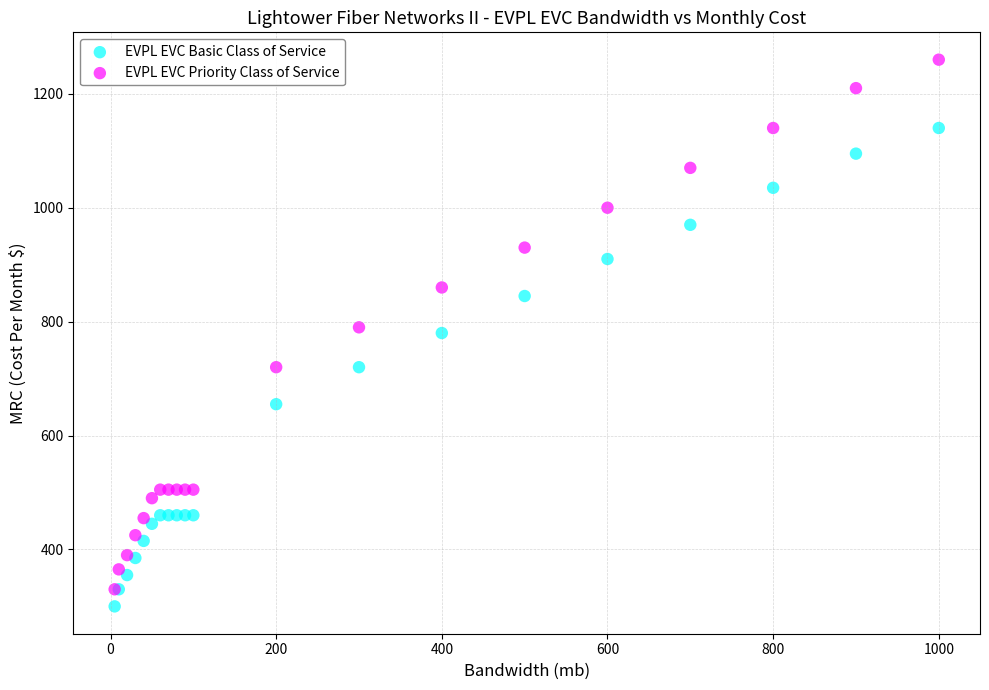

Which series contains the lowest Y value?

EVPL EVC Basic Class of Service